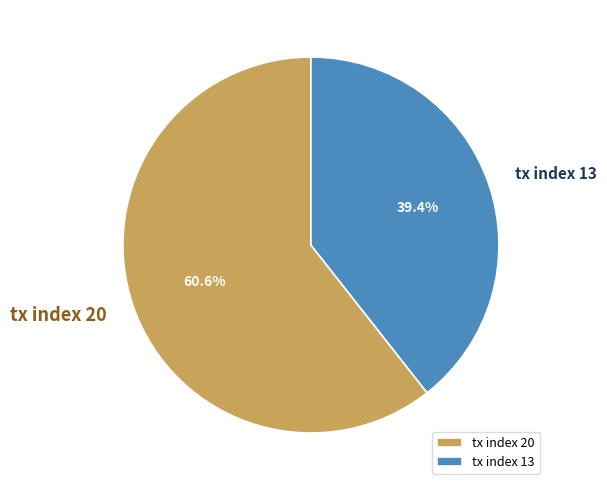

What is the ratio of the value at tx index 20 to the value at tx index 13?

1.5